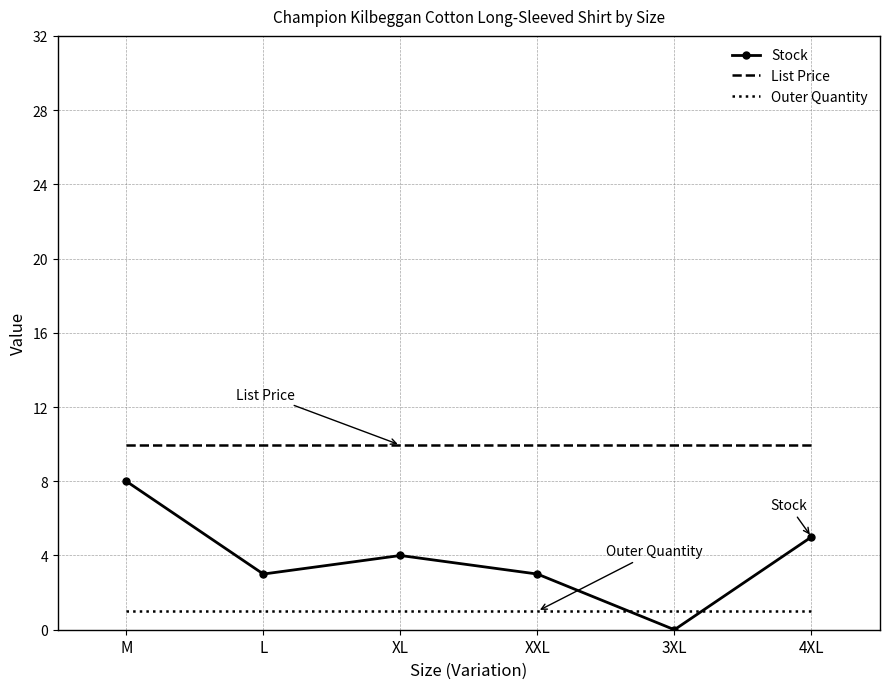

At M, list the series in order from smallest to largest.

Outer Quantity, Stock, List Price